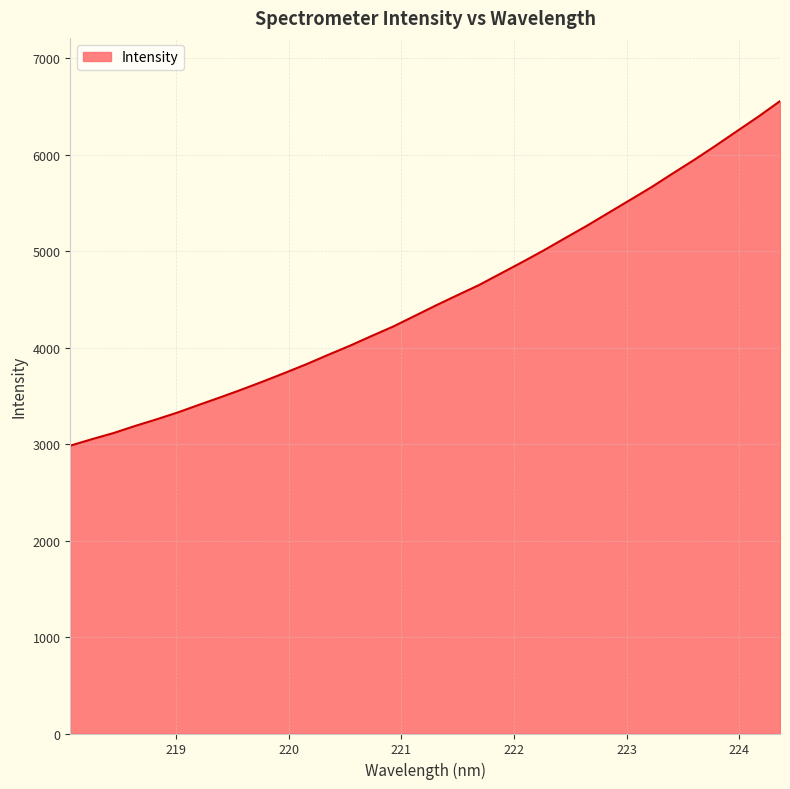

Does the chart have visible grid lines?

Yes